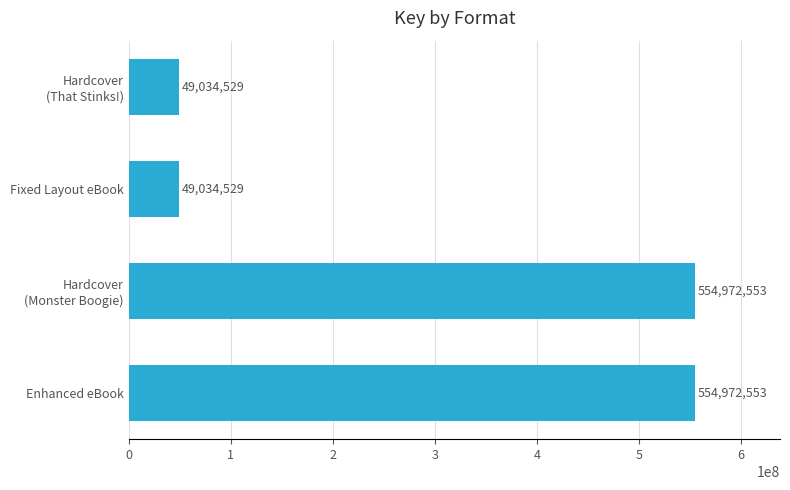

True or false: the data shows 554972553 at Enhanced eBook.

True